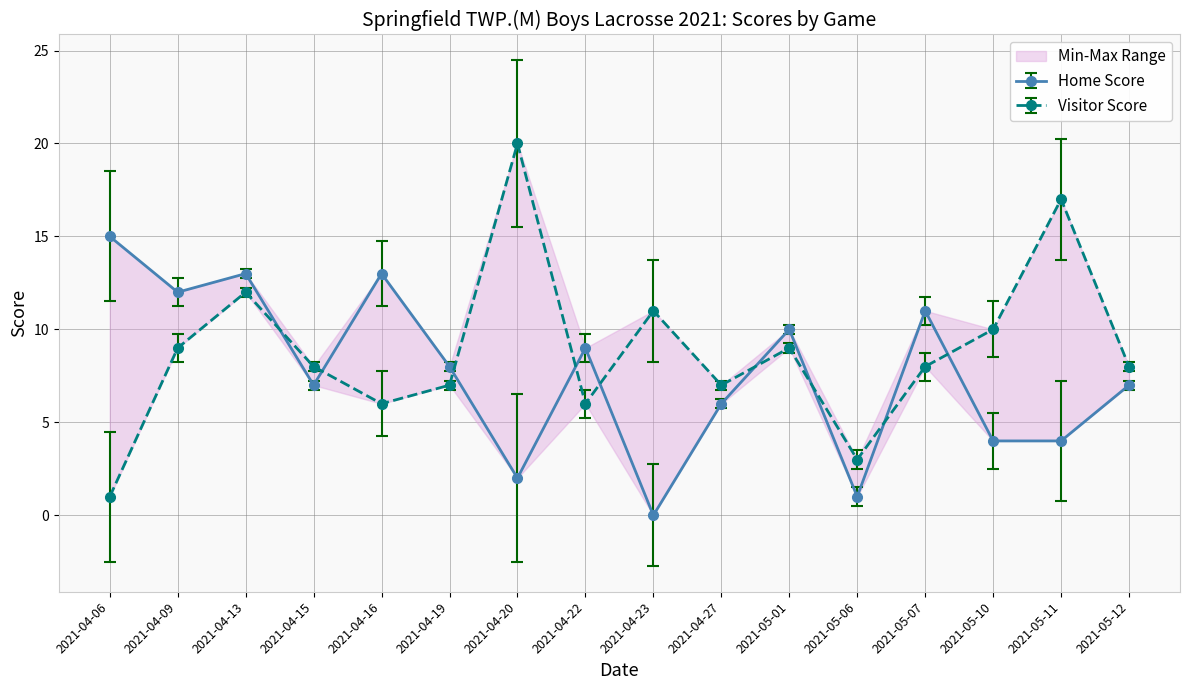

Rank the series by their maximum value, from lowest to highest.

Home Score, Visitor Score